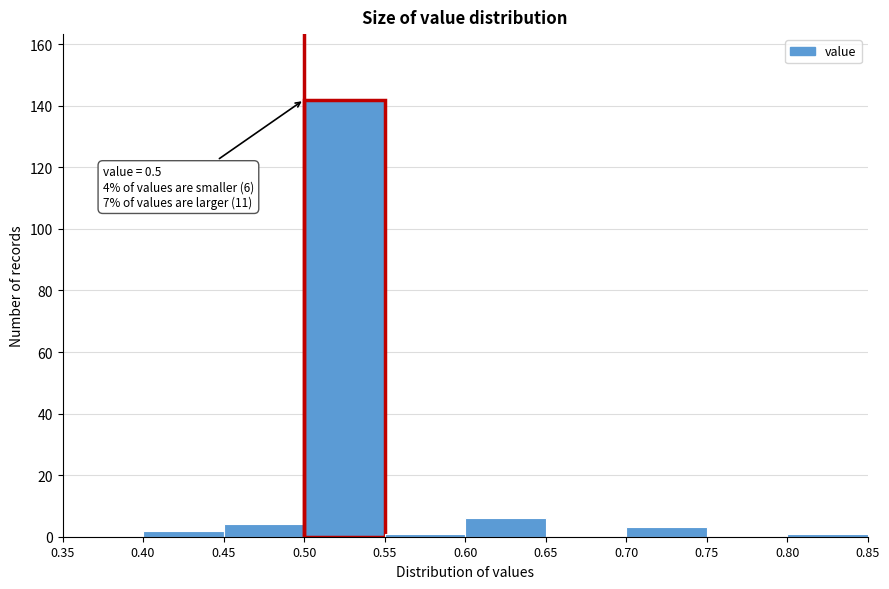

Which range on the x-axis has the tallest bar?

0.50 to 0.55